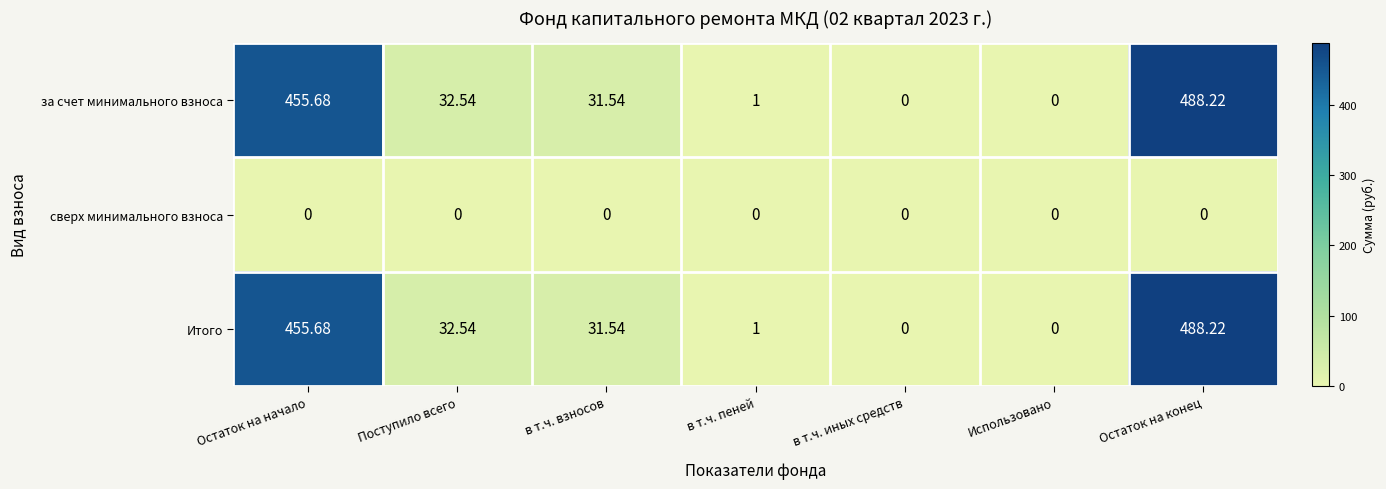

At which label does за счет минимального взноса reach its peak?

Остаток на конец